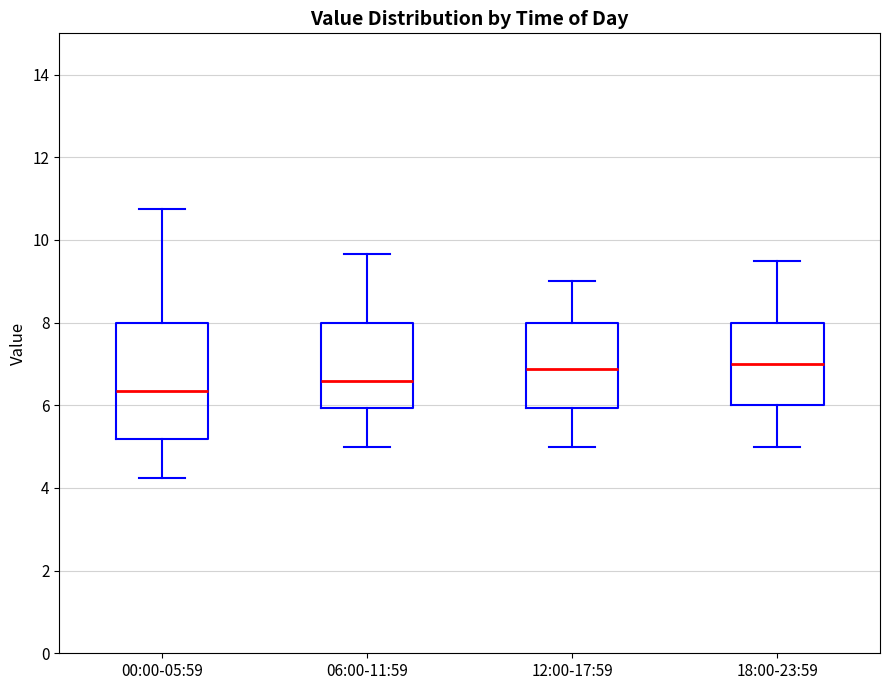

Reading left to right, transcribe this box plot: for each box, give where its median line is, the range the box spans, and where its two whiskers end, as read against the y-axis. The values are not printed on the chart, so give them approximately, as read against the axis.

00:00-05:59: median 6.4, box 5.2 to 8.0, whiskers 4.2 to 10.8
06:00-11:59: median 6.6, box 6.0 to 8.0, whiskers 5.0 to 9.6
12:00-17:59: median 6.8, box 6.0 to 8.0, whiskers 5.0 to 9.0
18:00-23:59: median 7.0, box 6.0 to 8.0, whiskers 5.0 to 9.6